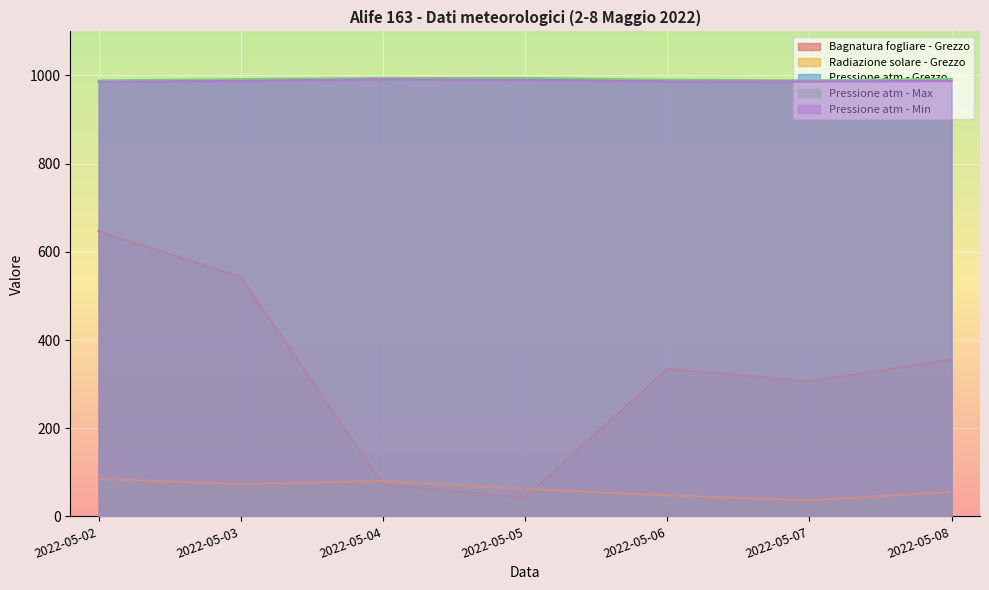

Count the number of categories in the chart.

7